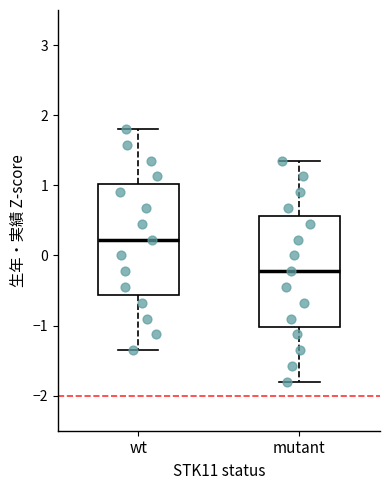

Reading left to right, read every box against the y-axis: the position of its median line, the range the box covers, and the ends of its whiskers. The values are not printed on the chart, so give them approximately, as read against the axis.

wt: median 0.2, box -0.6 to 1.0, whiskers -1.4 to 1.8
mutant: median -0.2, box -1.0 to 0.6, whiskers -1.8 to 1.4